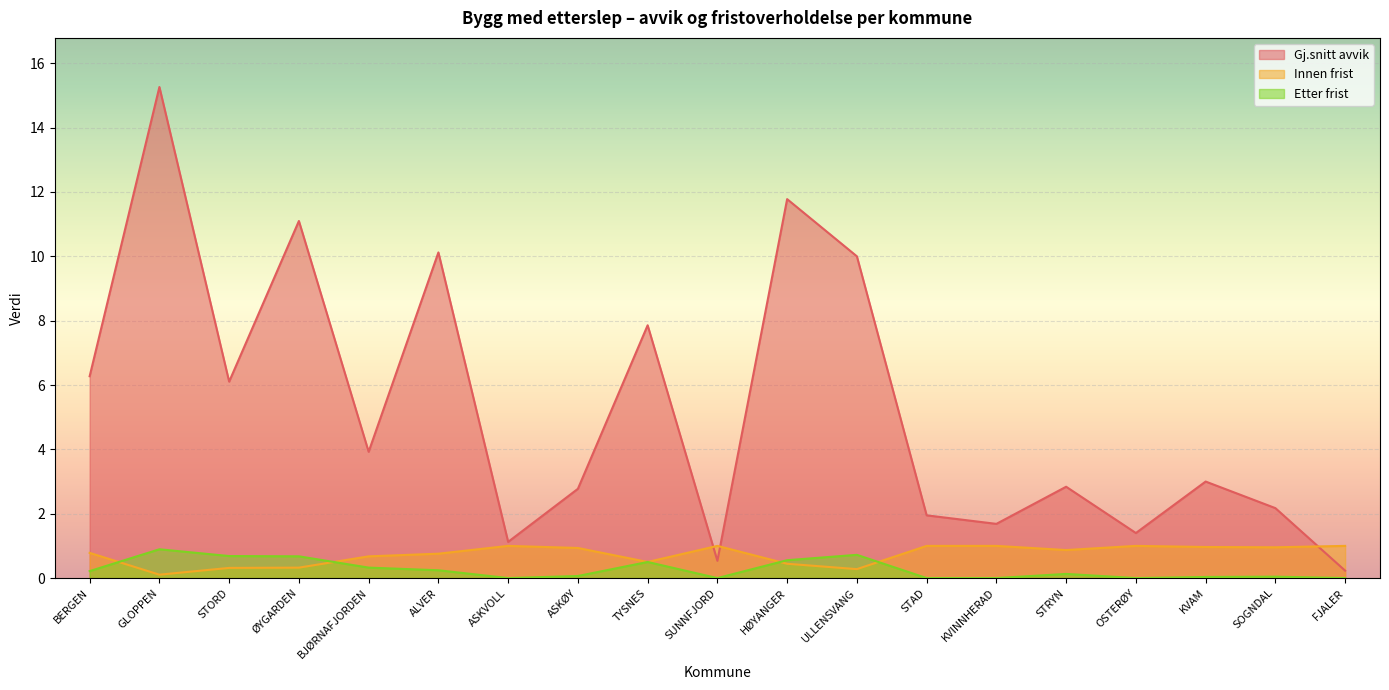

At how many categories does at least one series exceed 13?

1